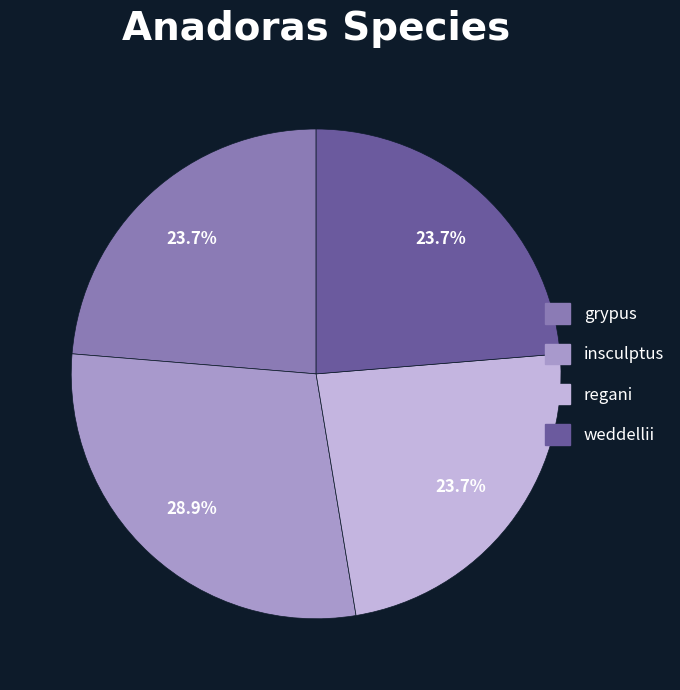

To the nearest percent, what is the difference between the grypus and insculptus slice percentages?

5%